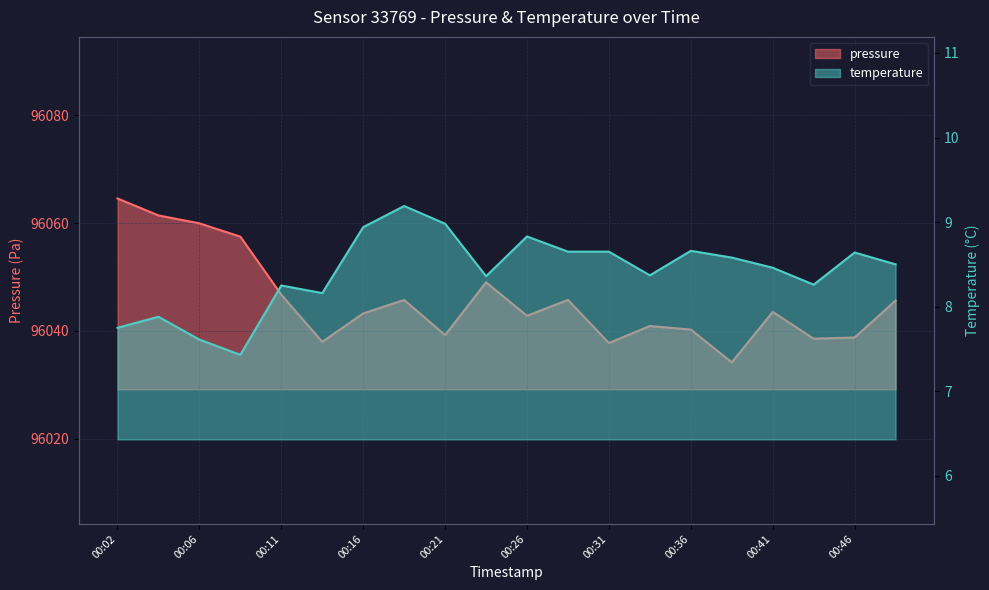

What is the sum of the temperature values at 00:02 and 00:41?

16.2